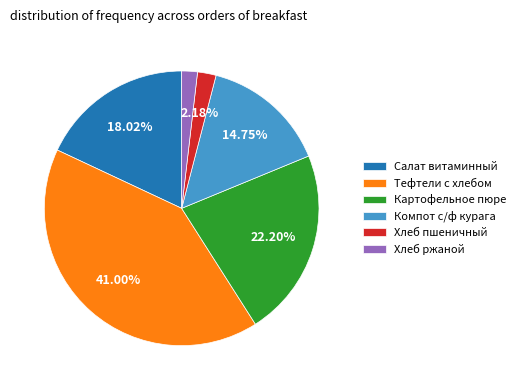

What is the ratio of the value at Салат витаминный to the value at Хлеб ржаной?

9.7